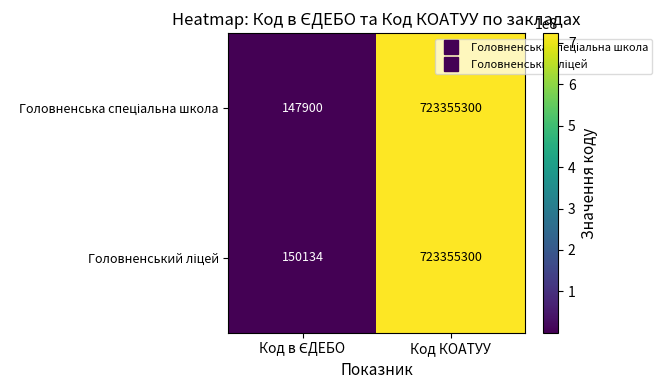

What is the total value across all series at Код КОАТУУ?

1446710600